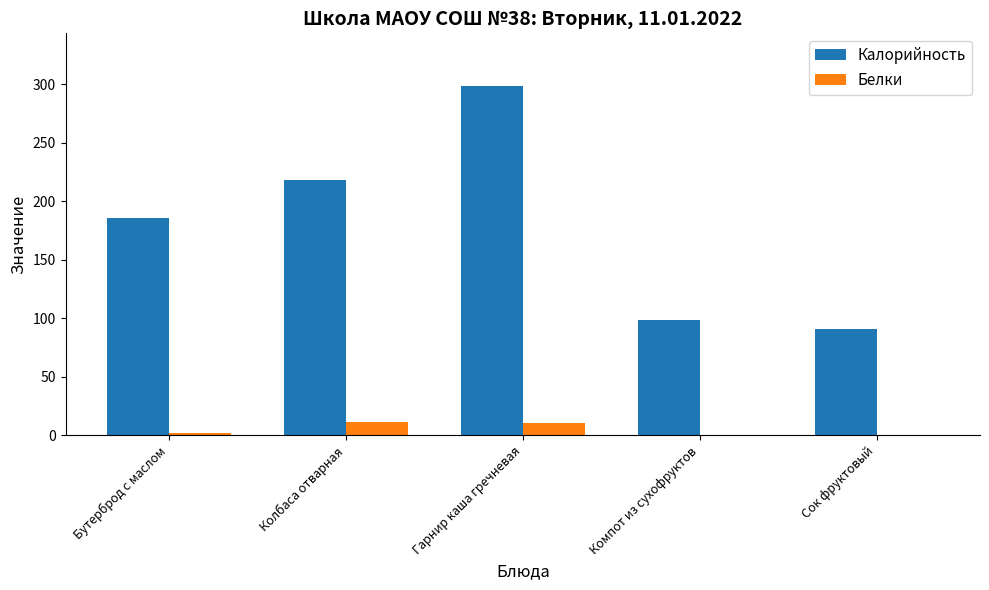

Which series has the largest total across all categories?

Калорийность